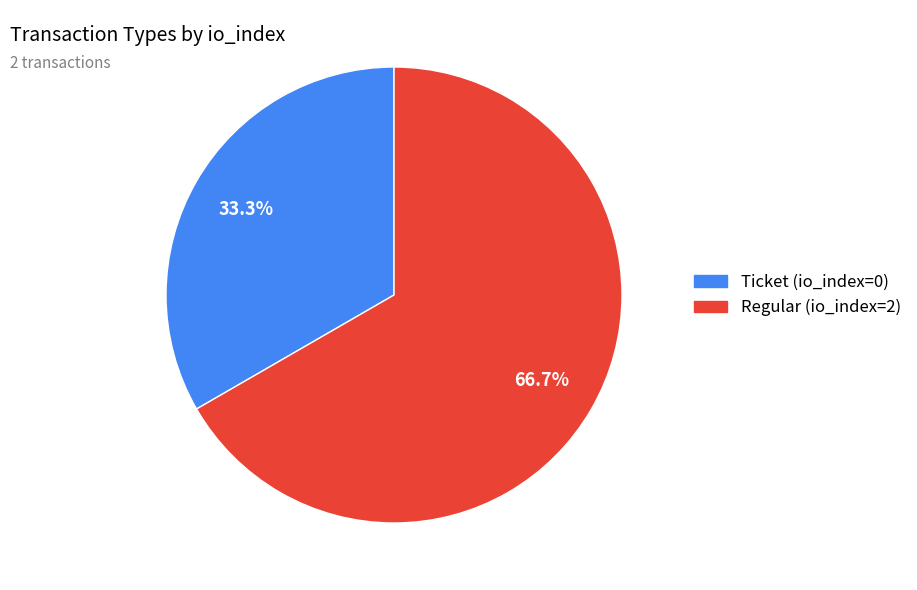

Which category accounts for the majority?

Regular (io_index=2)